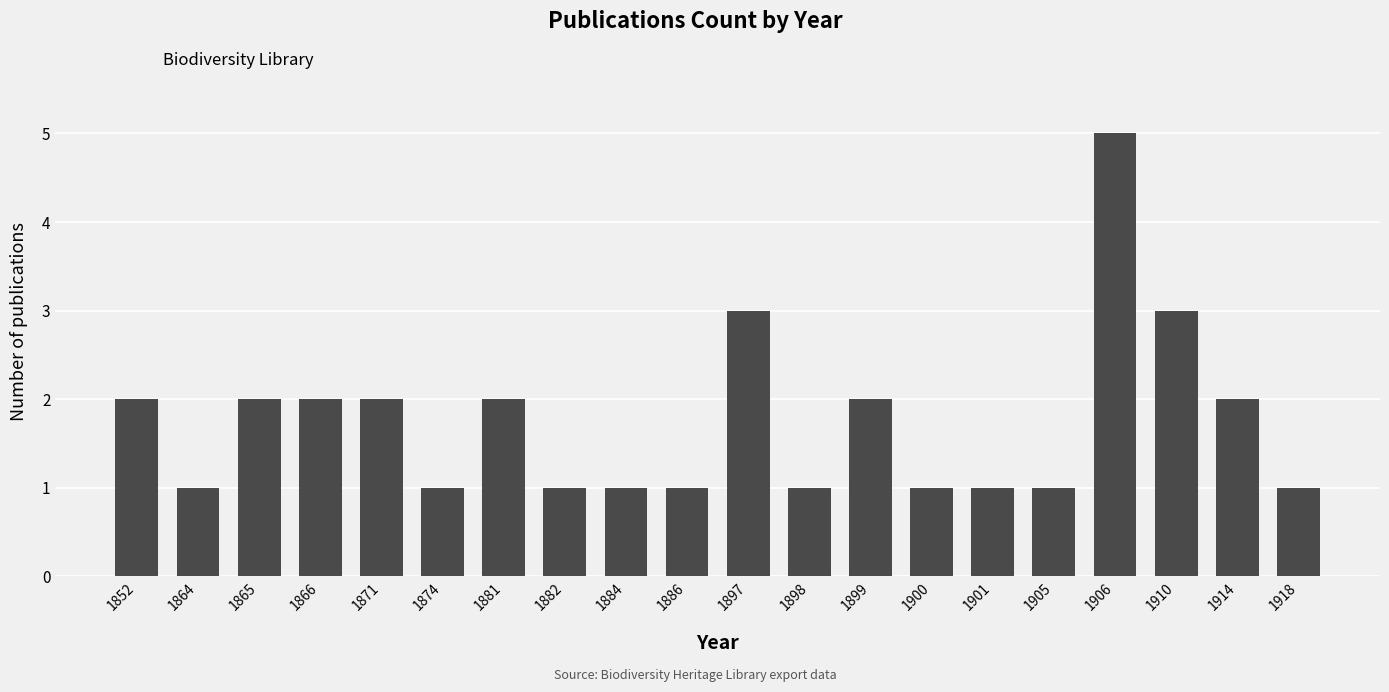

What is the sum of the values at 1882 and 1852?

3